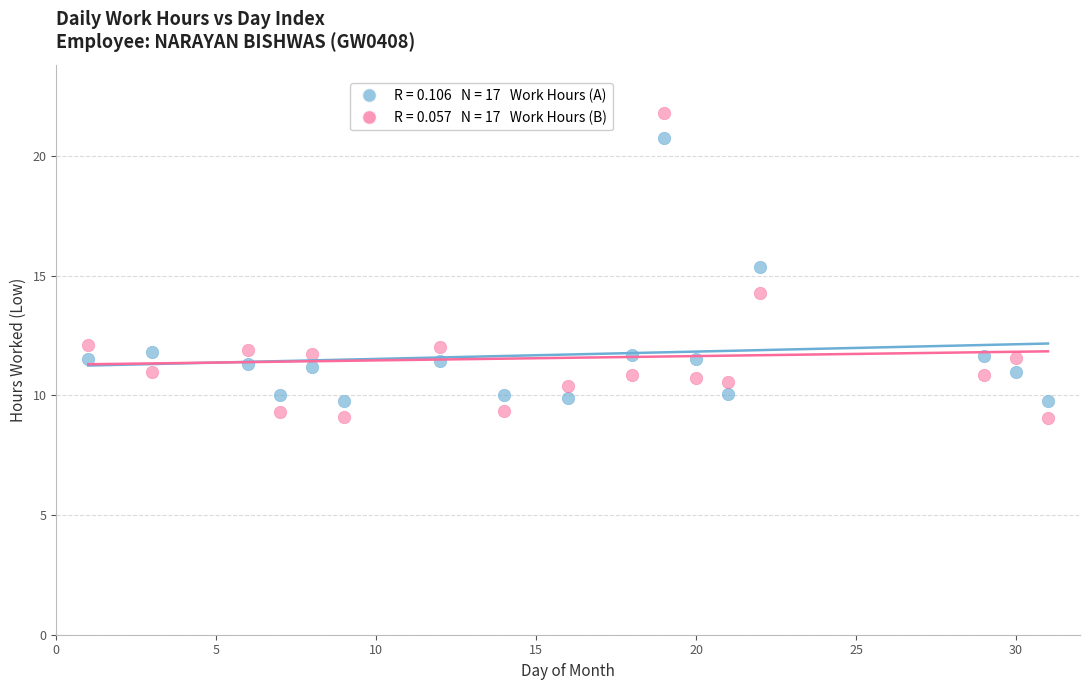

Across all data points, what is the range of X values (max minus min)?

30.0